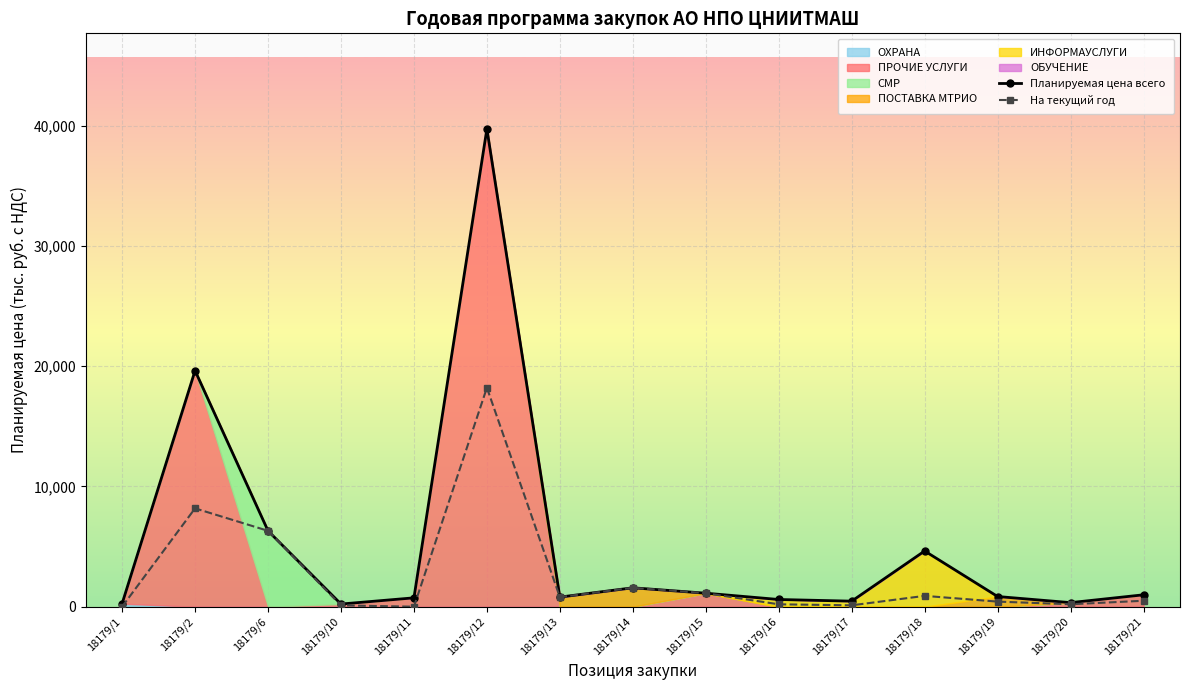

What is the lowest value of the Планируемая цена всего series?

222.0